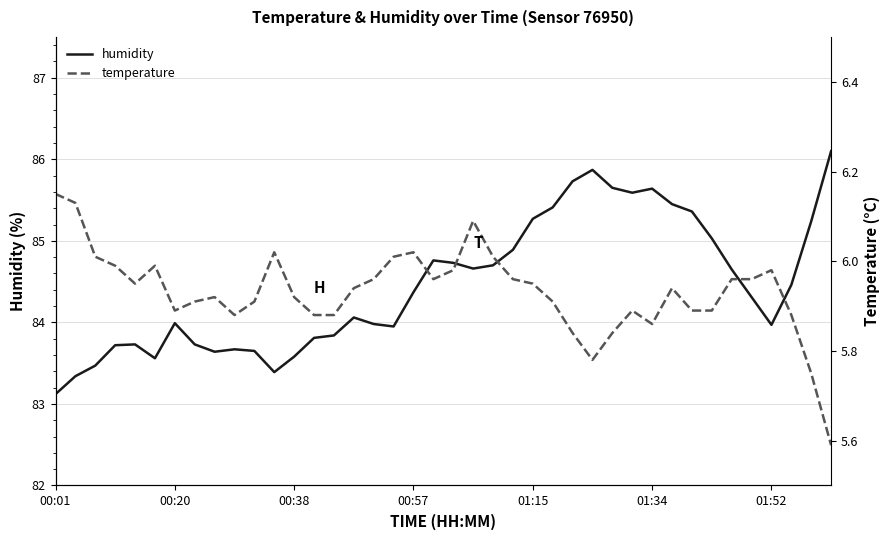

What is the minimum value shown in the chart?

5.6